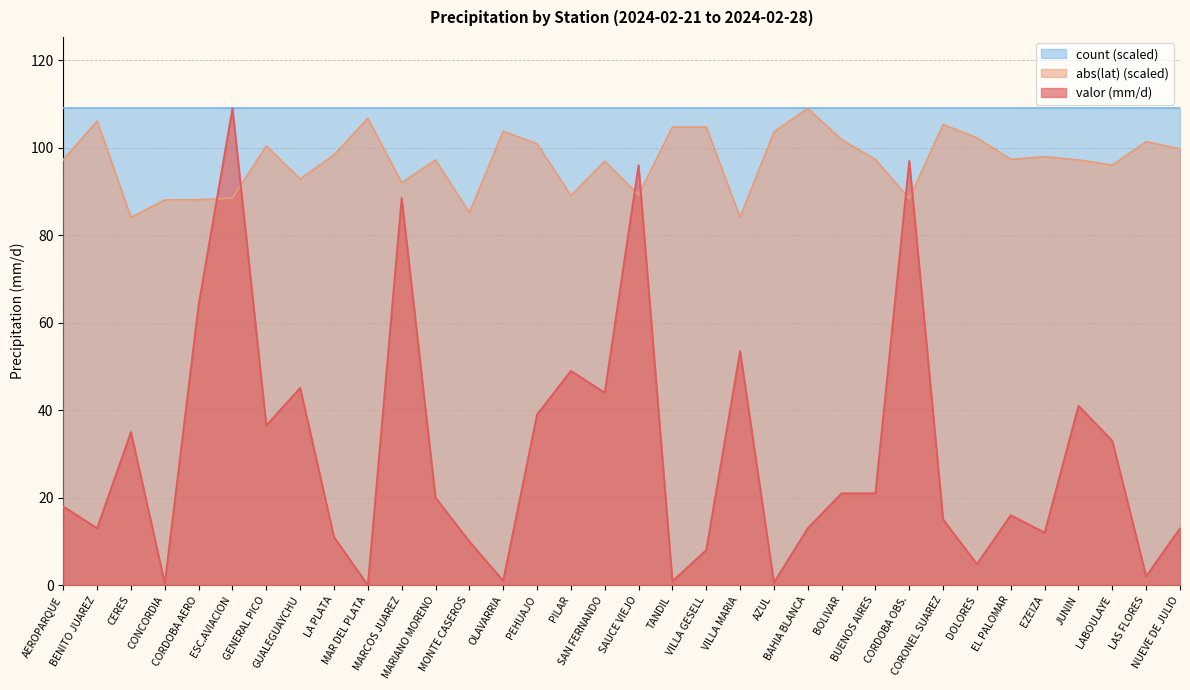

What is the difference between the second highest and second lowest values in the valor series?

96.6